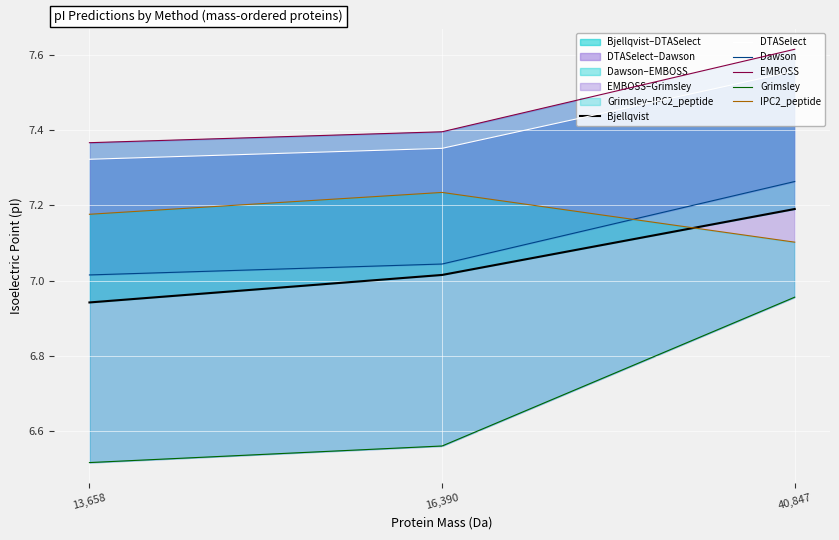

True or false: DTASelect has a value of 7.6 at 40,847.

True